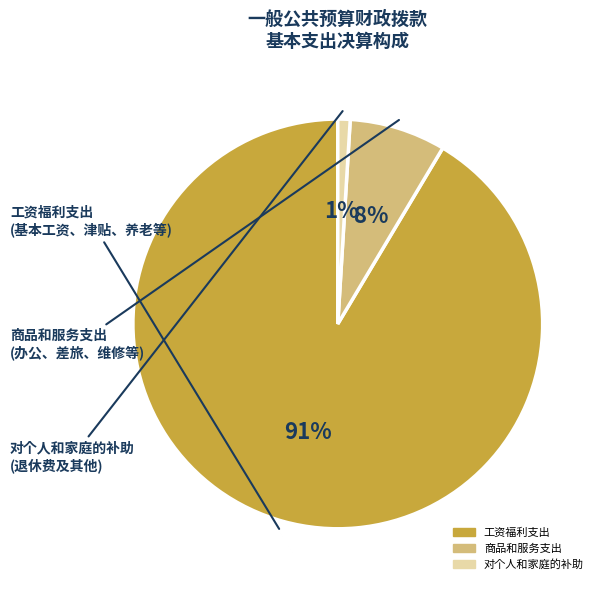

Between 对个人和家庭的补助 and 工资福利支出, which is larger?

工资福利支出